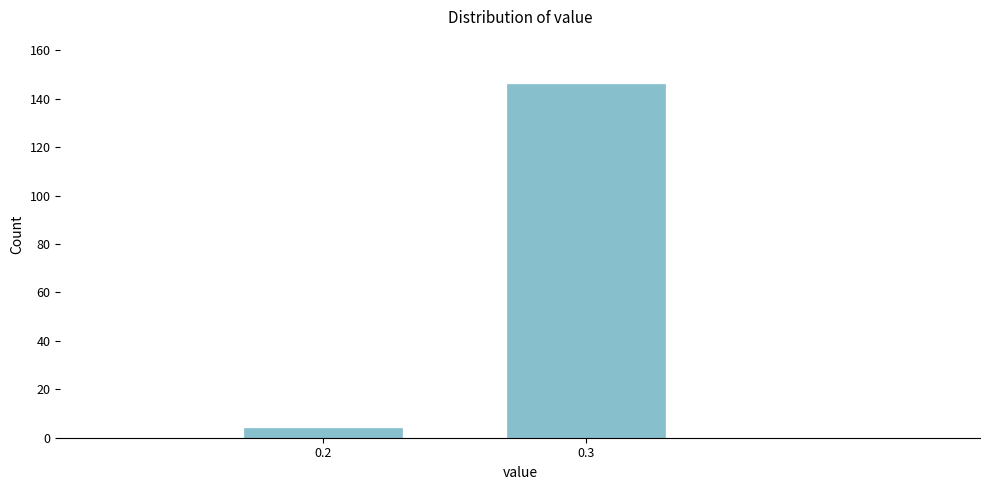

Reading left to right, extract all data points from this chart.

0.2=4	0.3=146